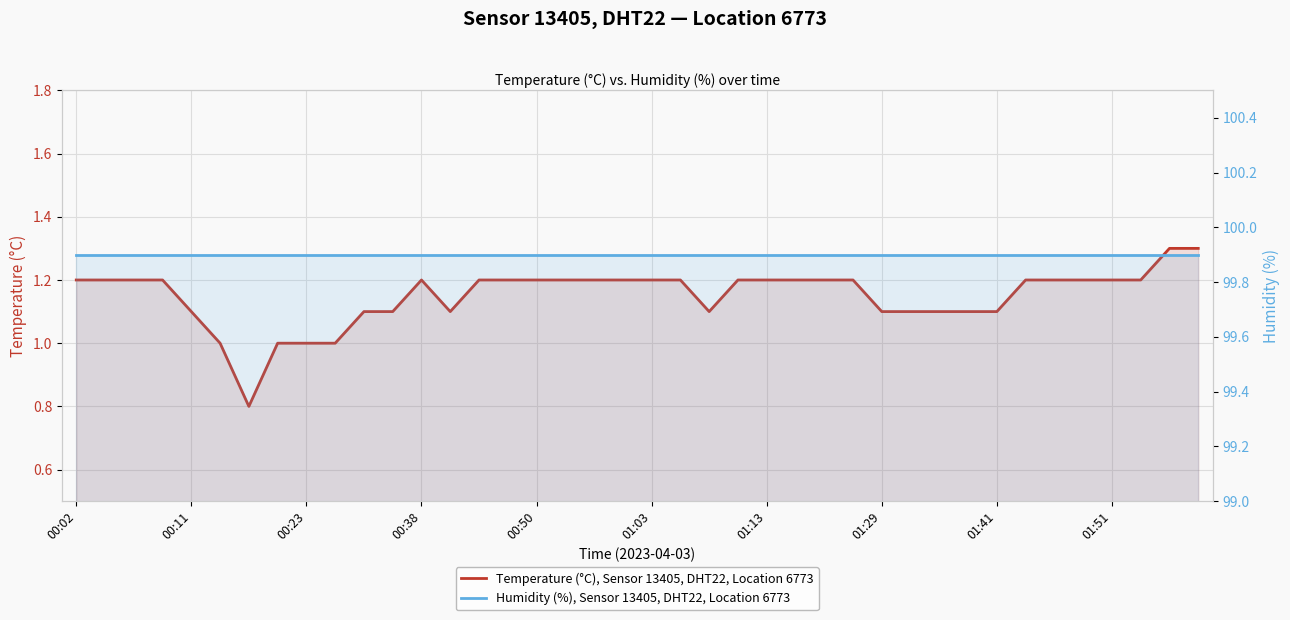

List the series in order of their overall mean, lowest first.

Temperature (°C), Sensor 13405, DHT22, Location 6773, Humidity (%), Sensor 13405, DHT22, Location 6773